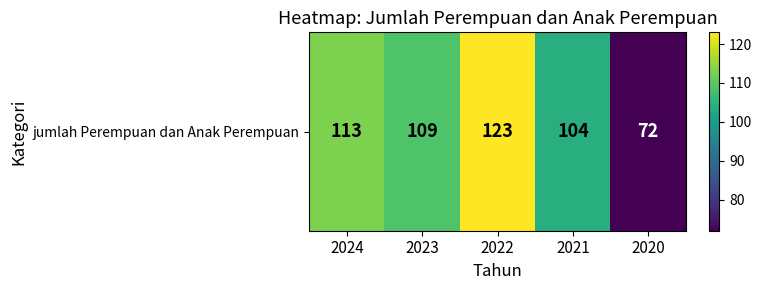

Rank the categories by value from lowest to highest.

2020, 2021, 2023, 2024, 2022